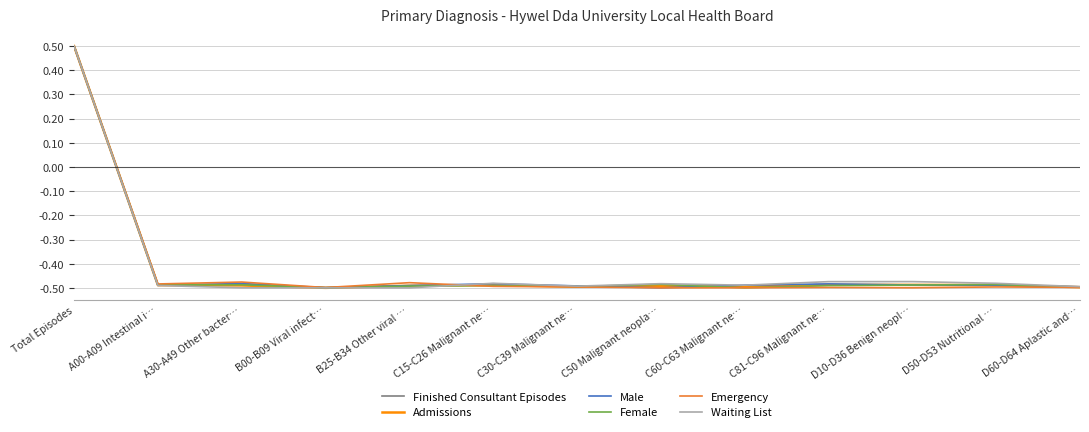

At which category is the sum across all series the highest?

Total Episodes